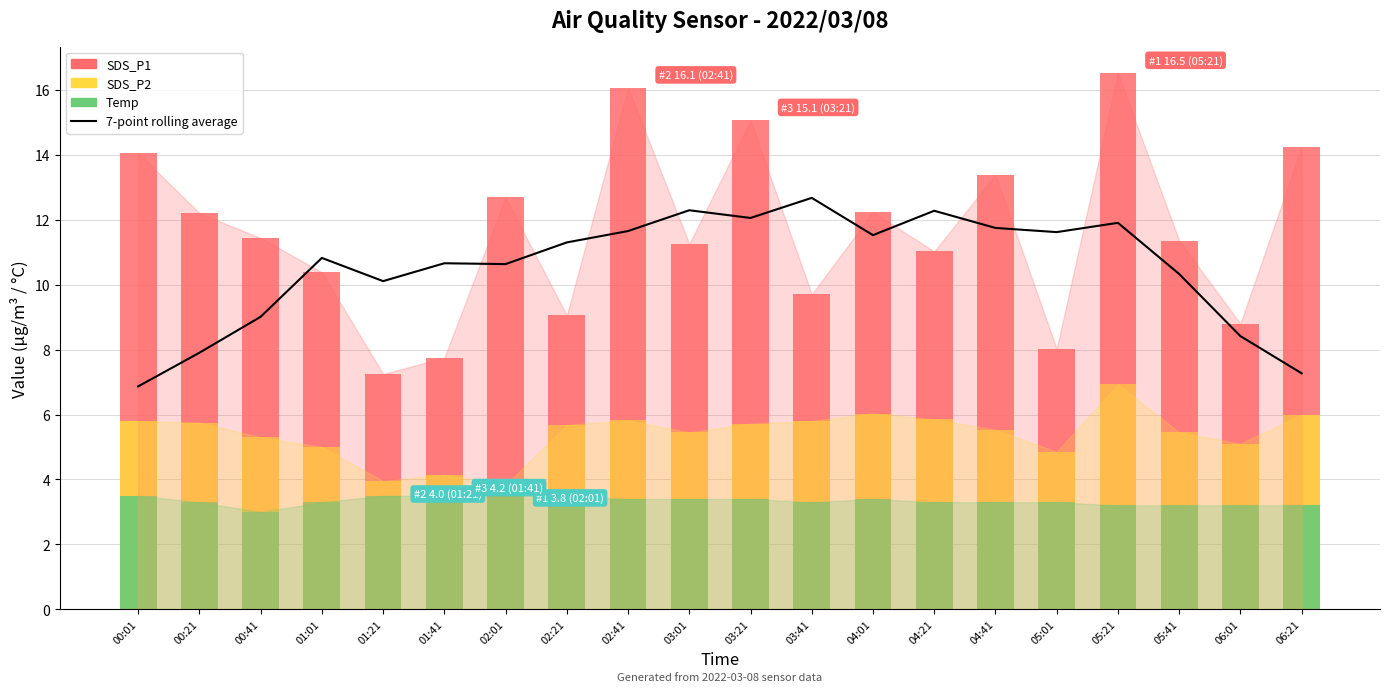

At which label is the value closest to 9?

00:41